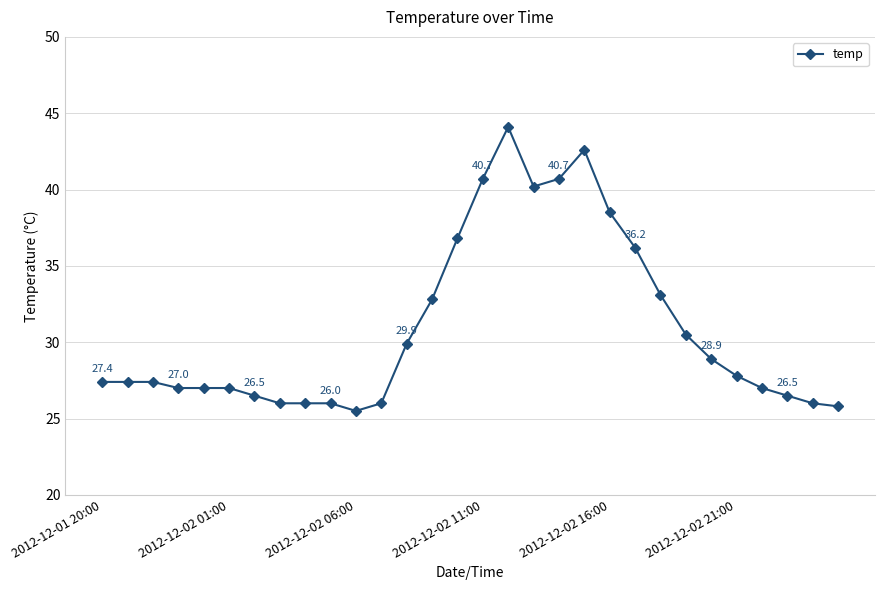

What is the difference between the maximum and minimum values?

18.6